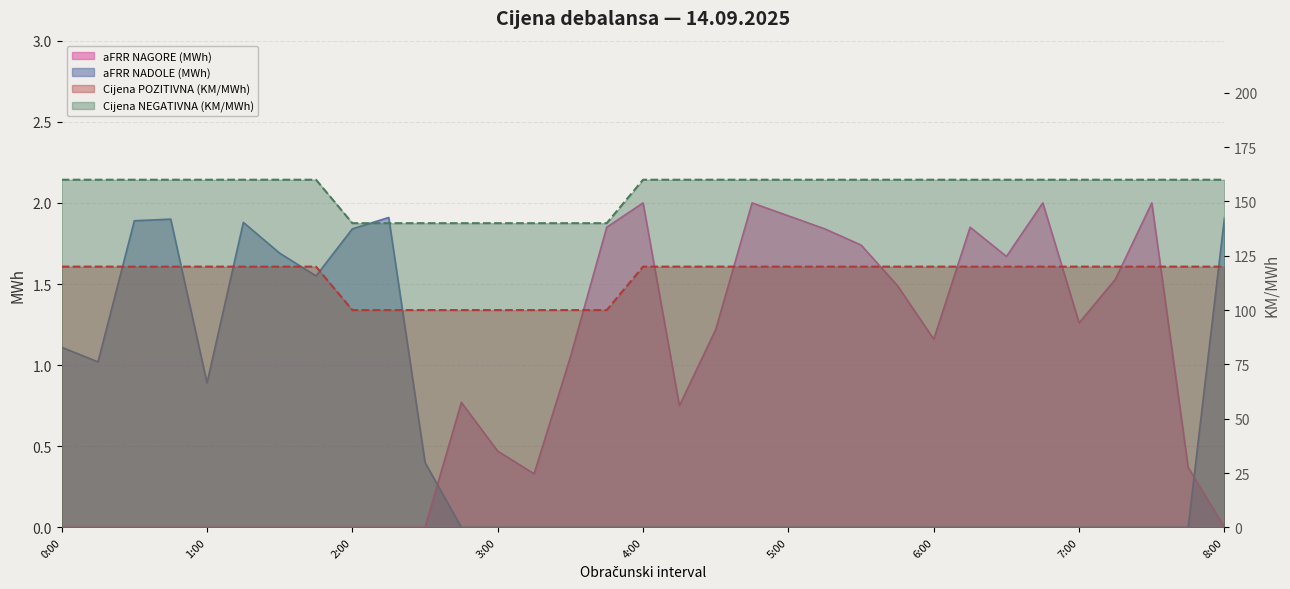

Which series has the widest spread of values?

Cijena POZITIVNA (KM/MWh)